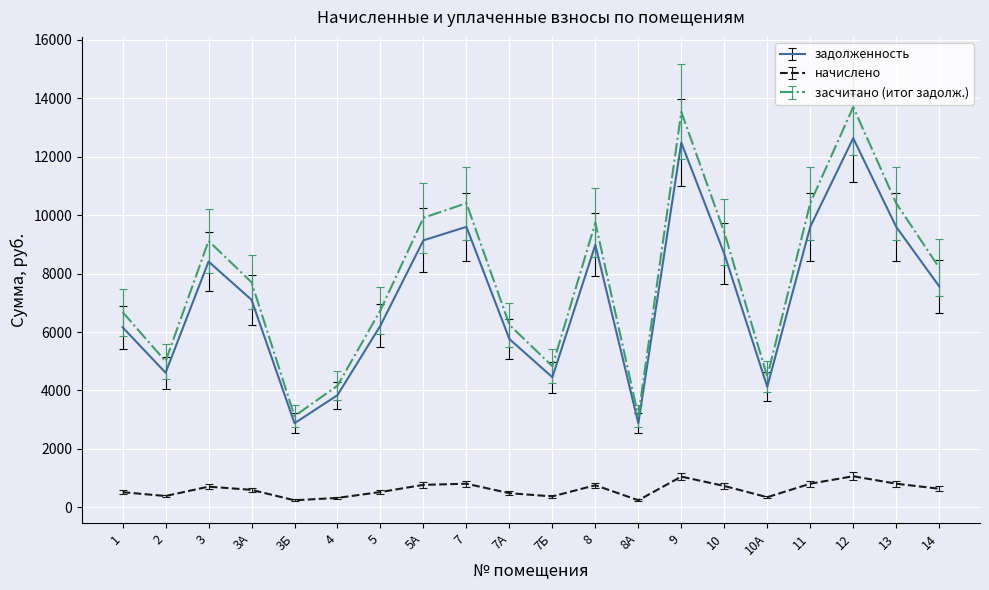

How many distinct data groups are displayed?

3